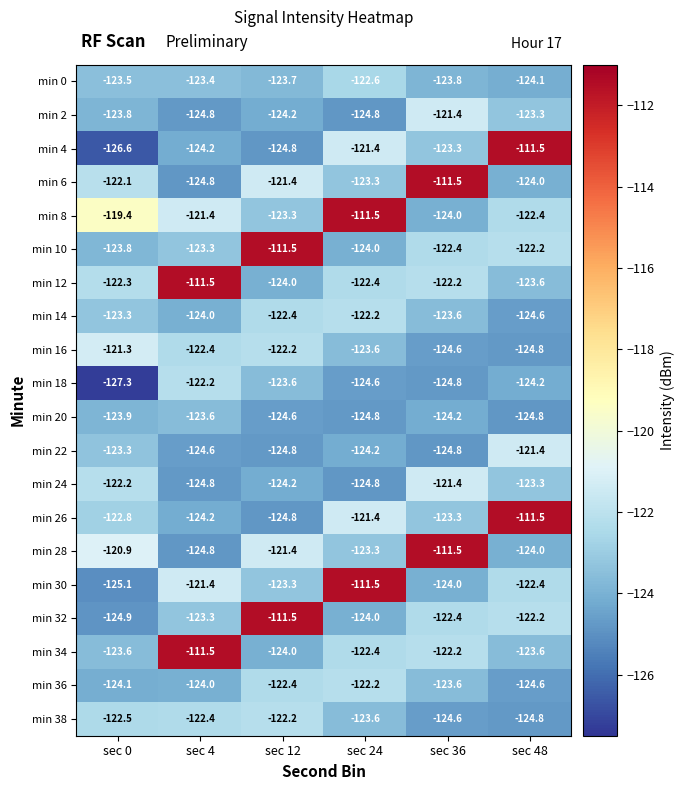

What is the average value of the min 34 series?

-121.2